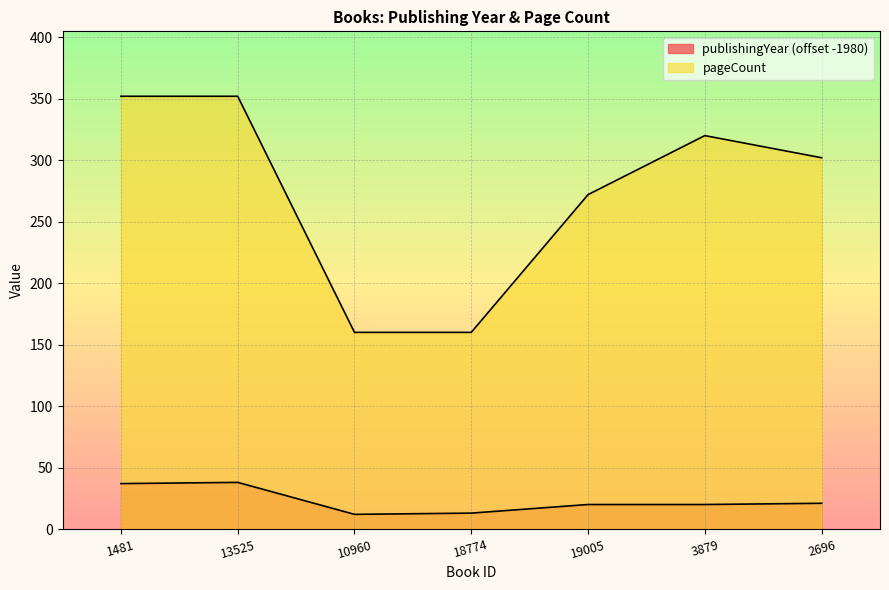

What is the minimum value for pageCount?

160